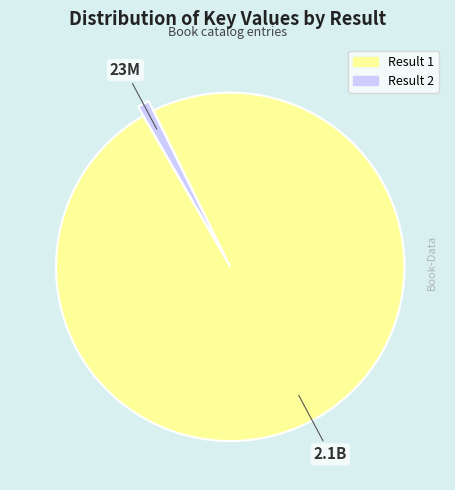

Which has a higher value, Result 2 or Result 1?

Result 1